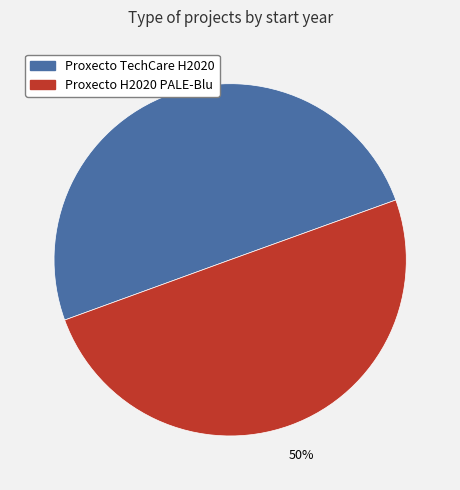

What is the ratio of the value at Proxecto H2020 PALE-Blu to the value at Proxecto TechCare H2020?

1.0